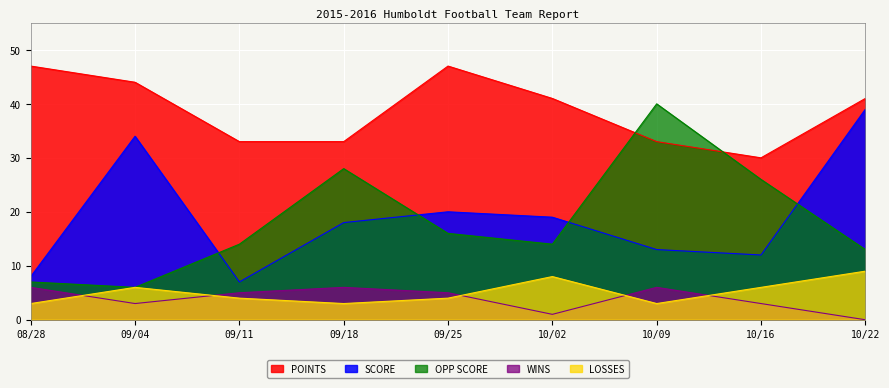

What is the total value across all series at 10/02?

83